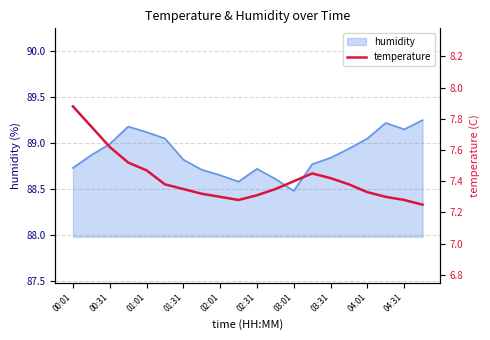

The humidity series shows 45.4 at 01:01. True or false?

False